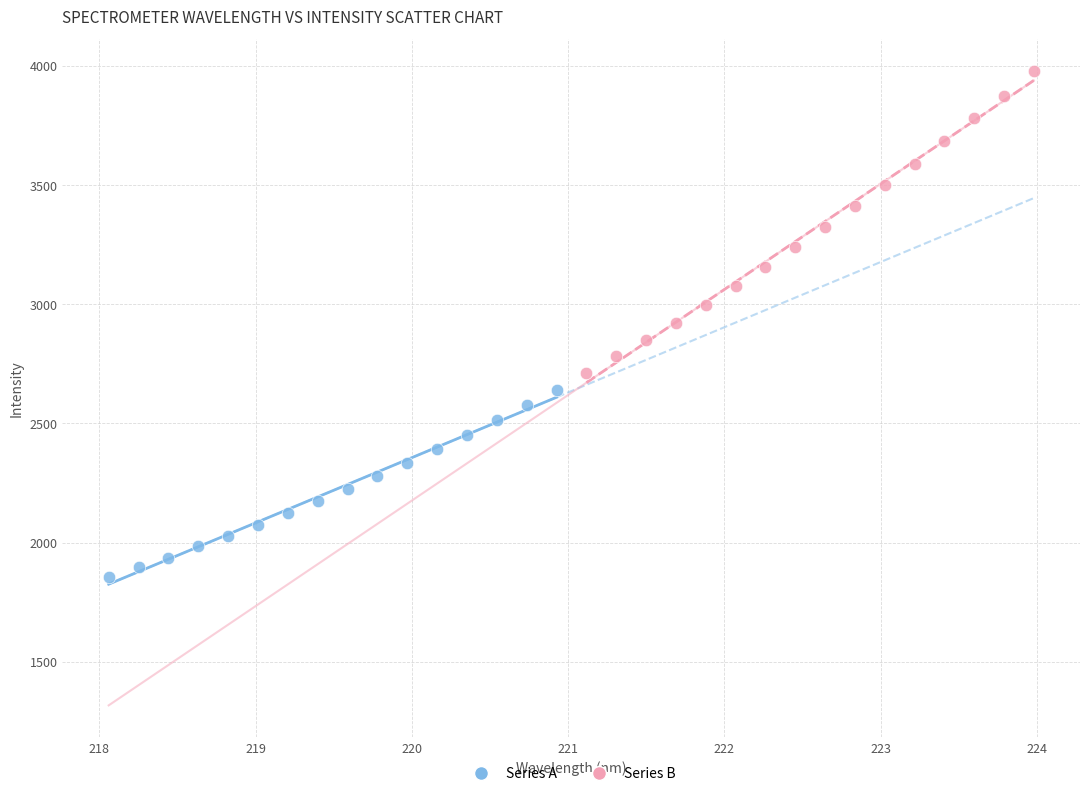

Which series reaches the minimum Y coordinate?

Series A